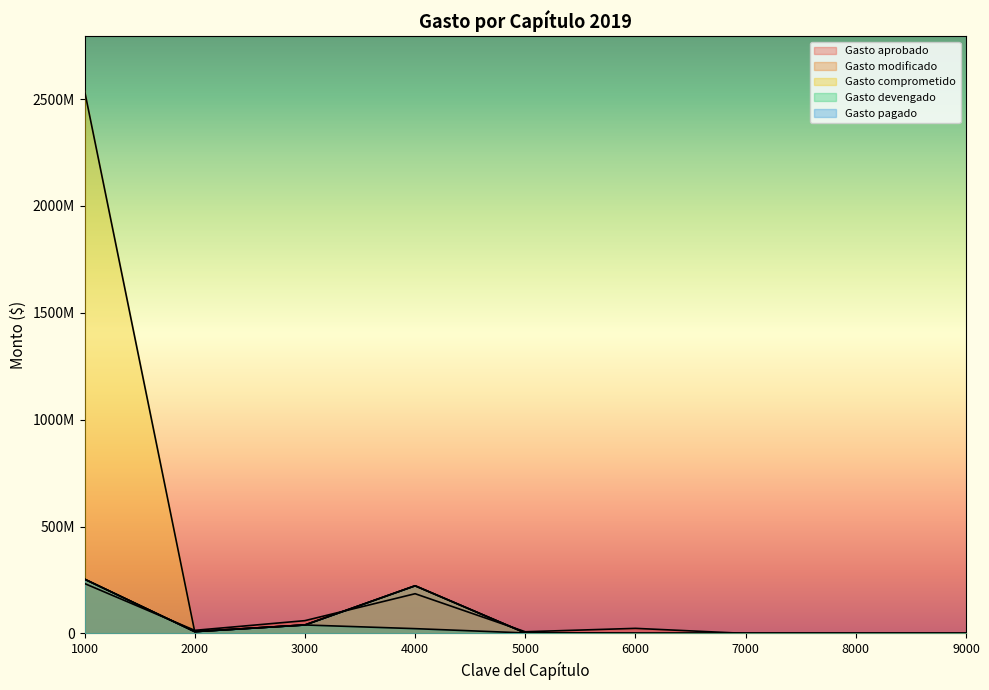

What is the maximum value for Gasto modificado?

253957787.0